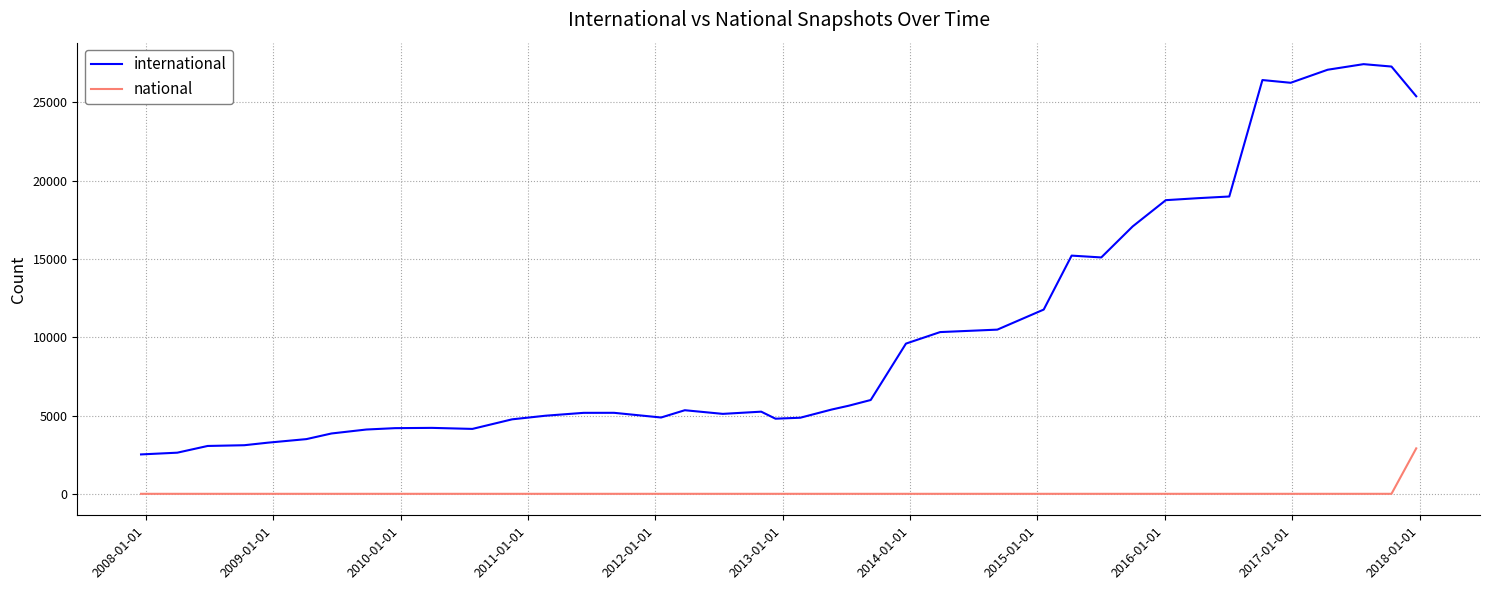

What is the difference between the maximum and minimum values in the national series?

2903